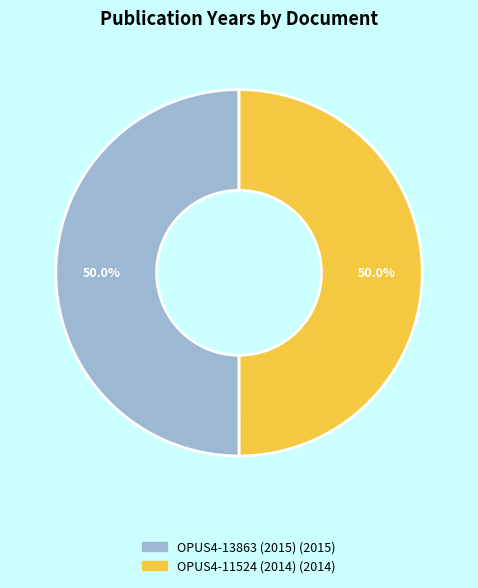

What is the total percentage of OPUS4-11524 (2014) and OPUS4-13863 (2015)?

100.0%